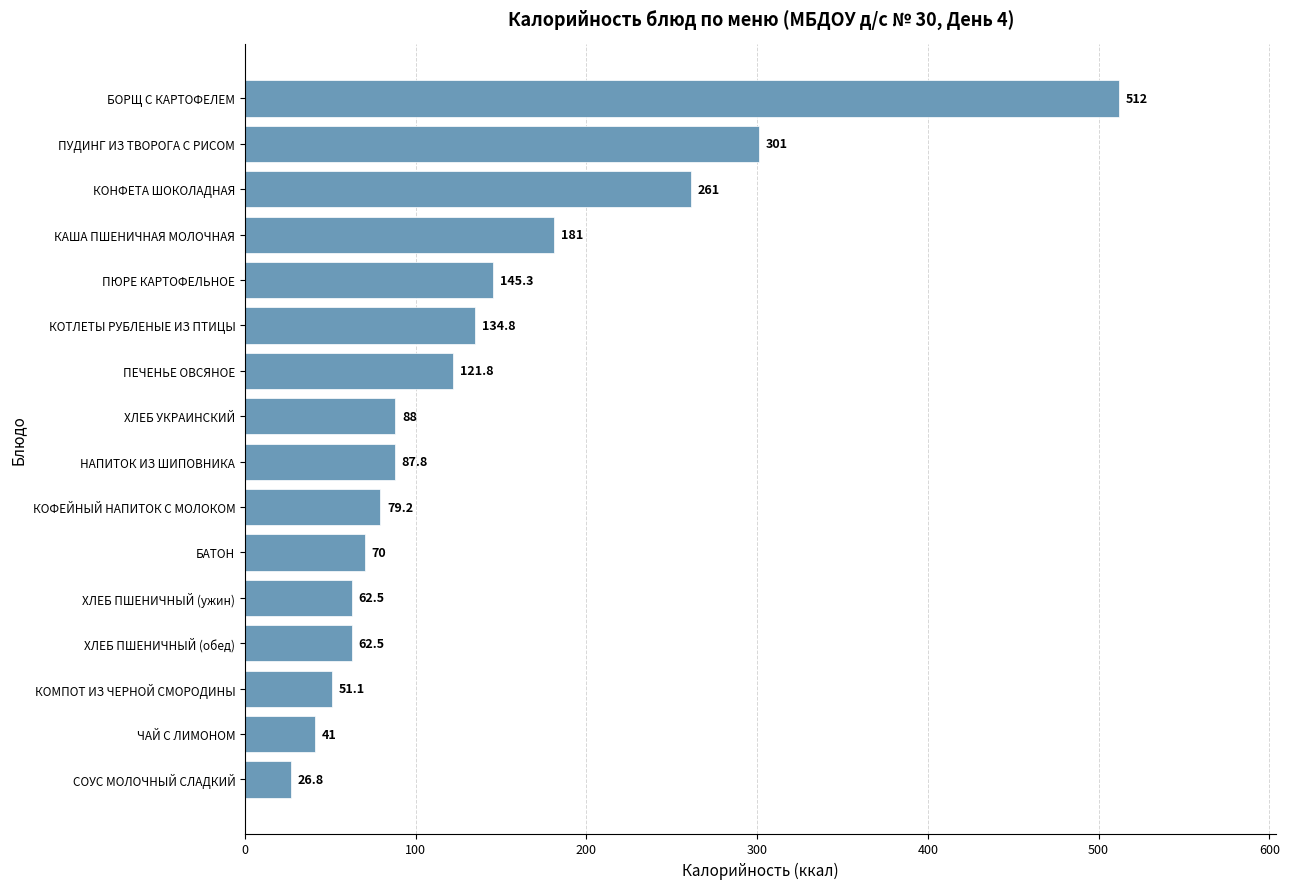

What is the average value?

139.1